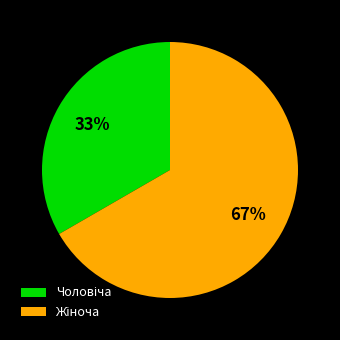

Is there any slice that represents more than half of the pie?

Yes